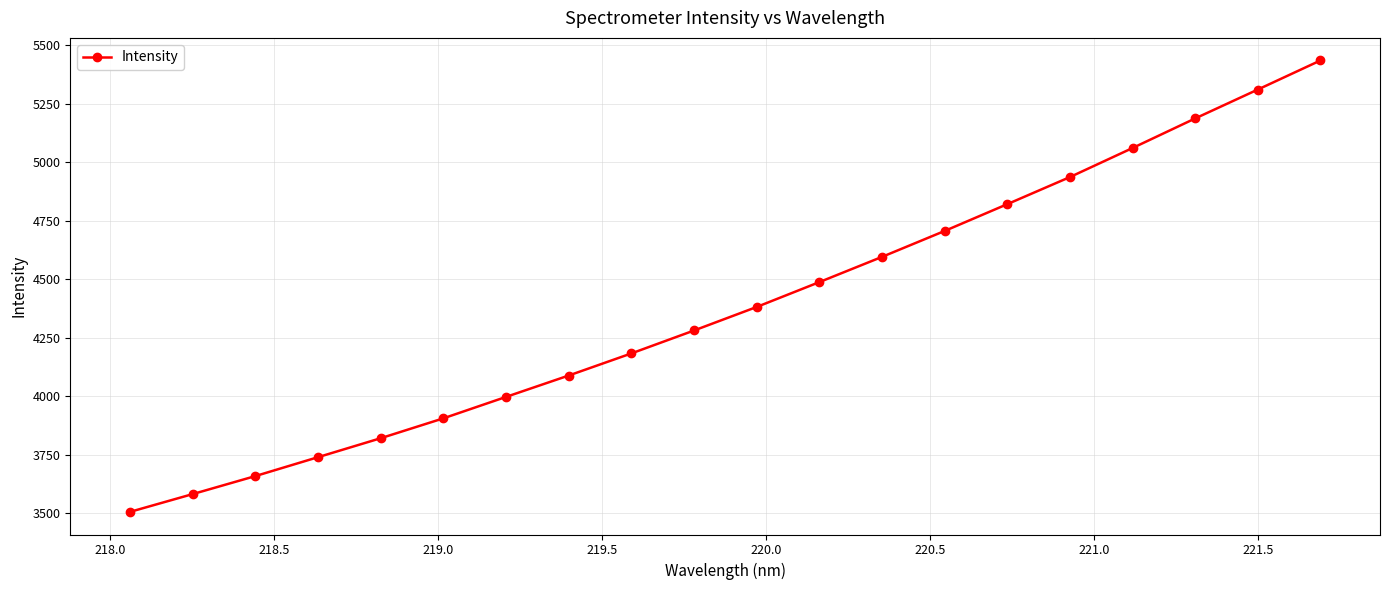

How many data points are above 4381?

10